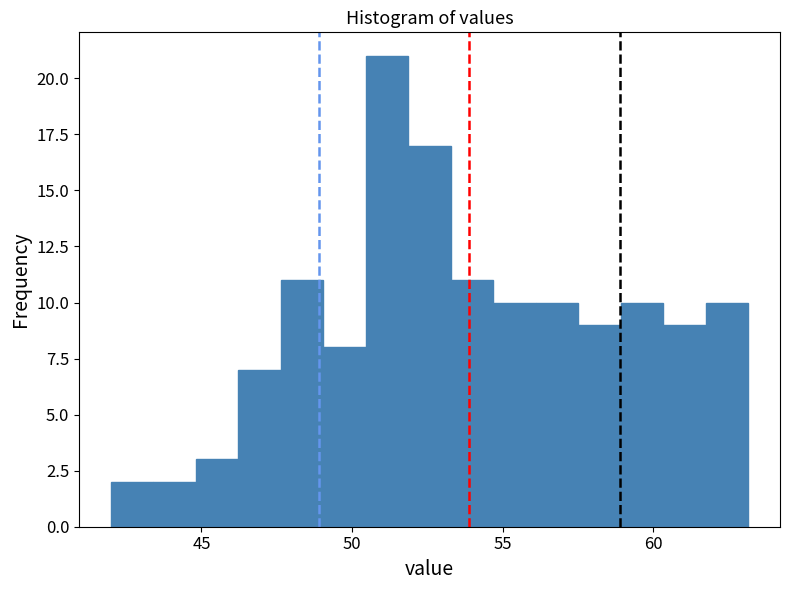

Read against the x-axis, roughly where is the centre of the tallest bar?

51.0